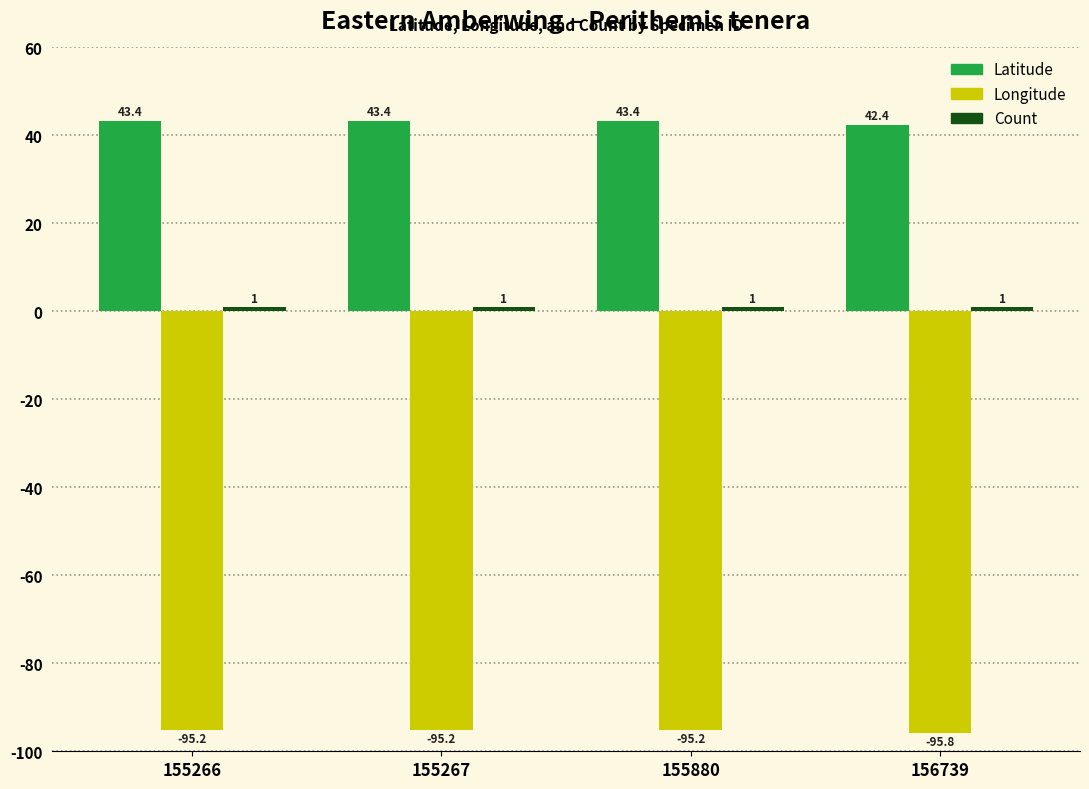

The Latitude series shows 43.4 at 155267. True or false?

True